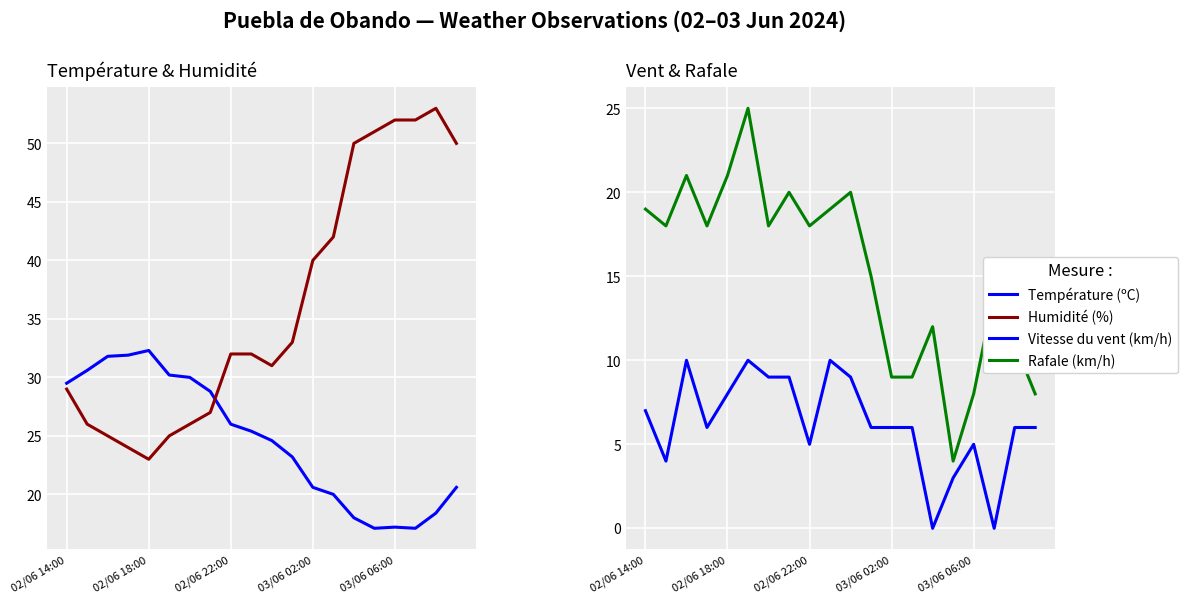

At which category does the chart reach its minimum across all series?

14